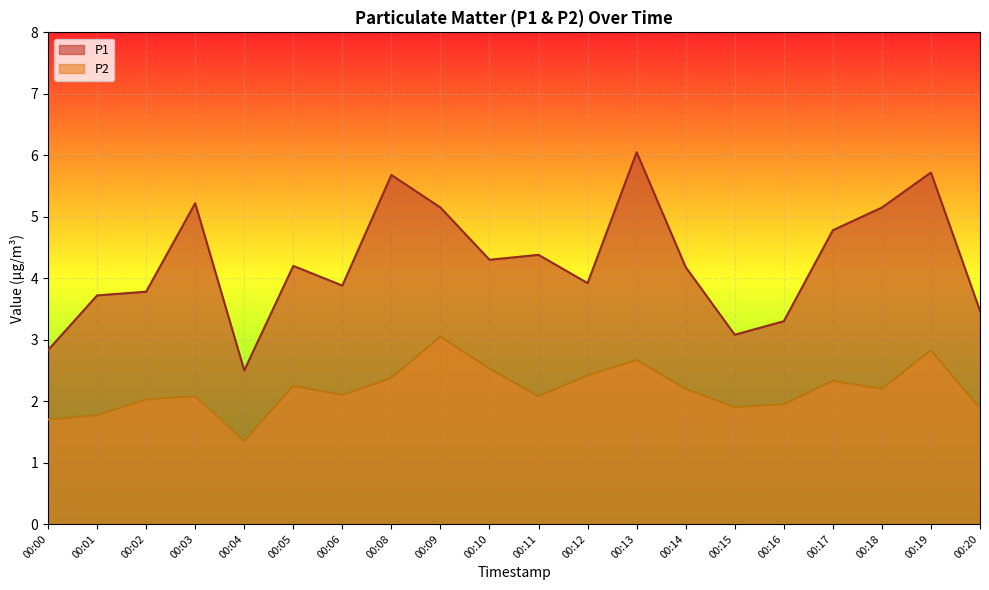

How many lines are shown in the chart?

2